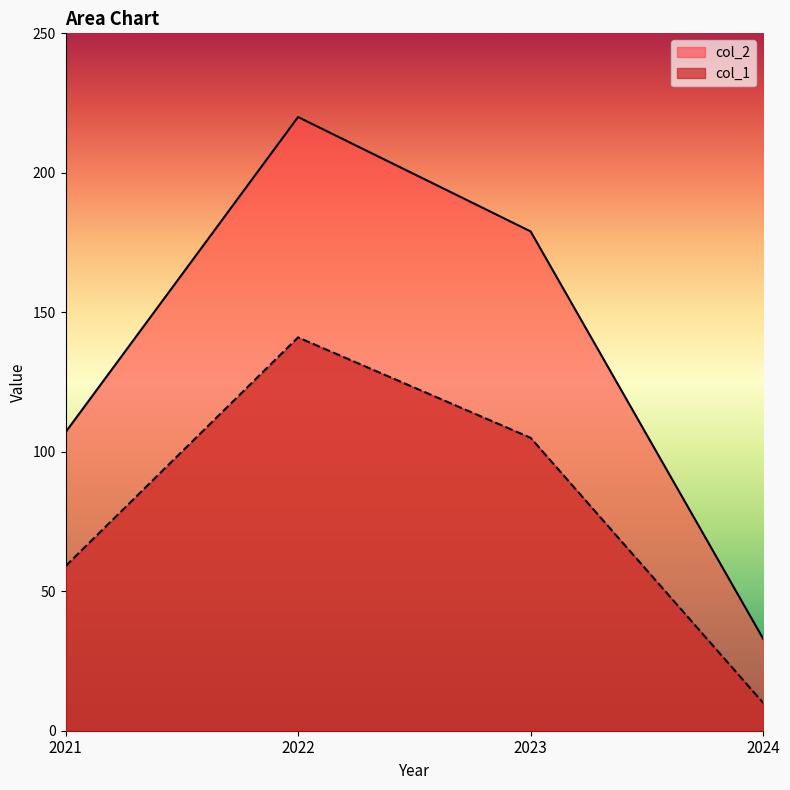

What is the minimum value shown in the chart?

10